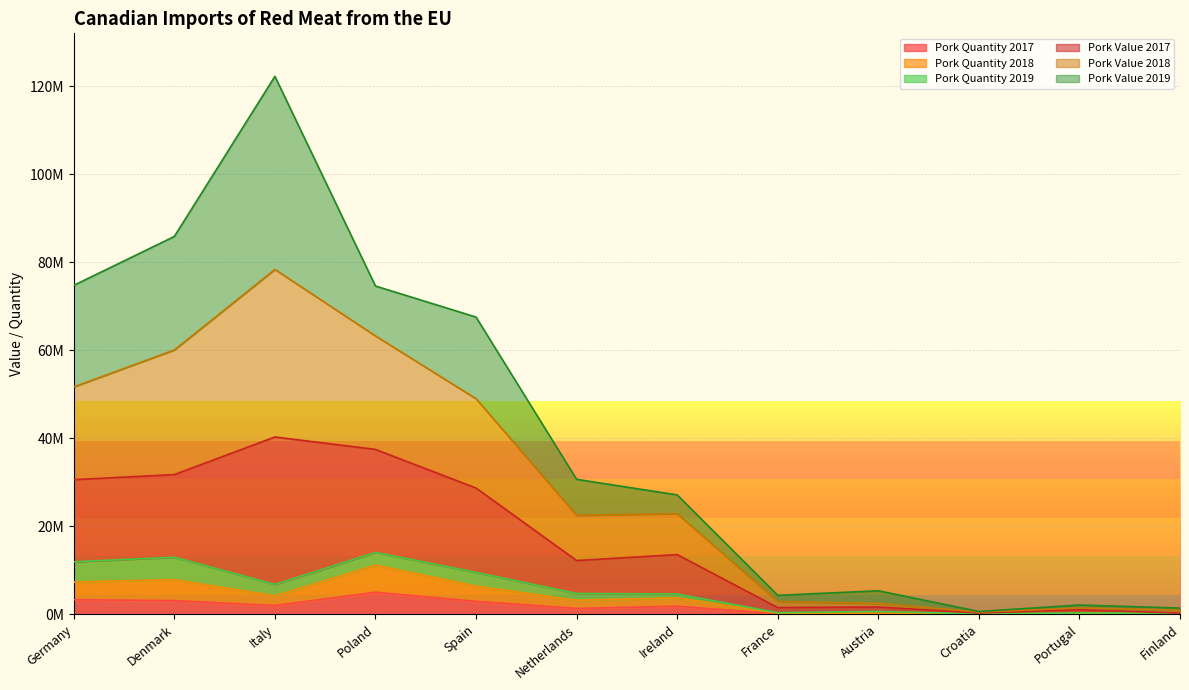

True or false: Pork Quantity 2018 and Pork Value 2018 cross at least once.

False